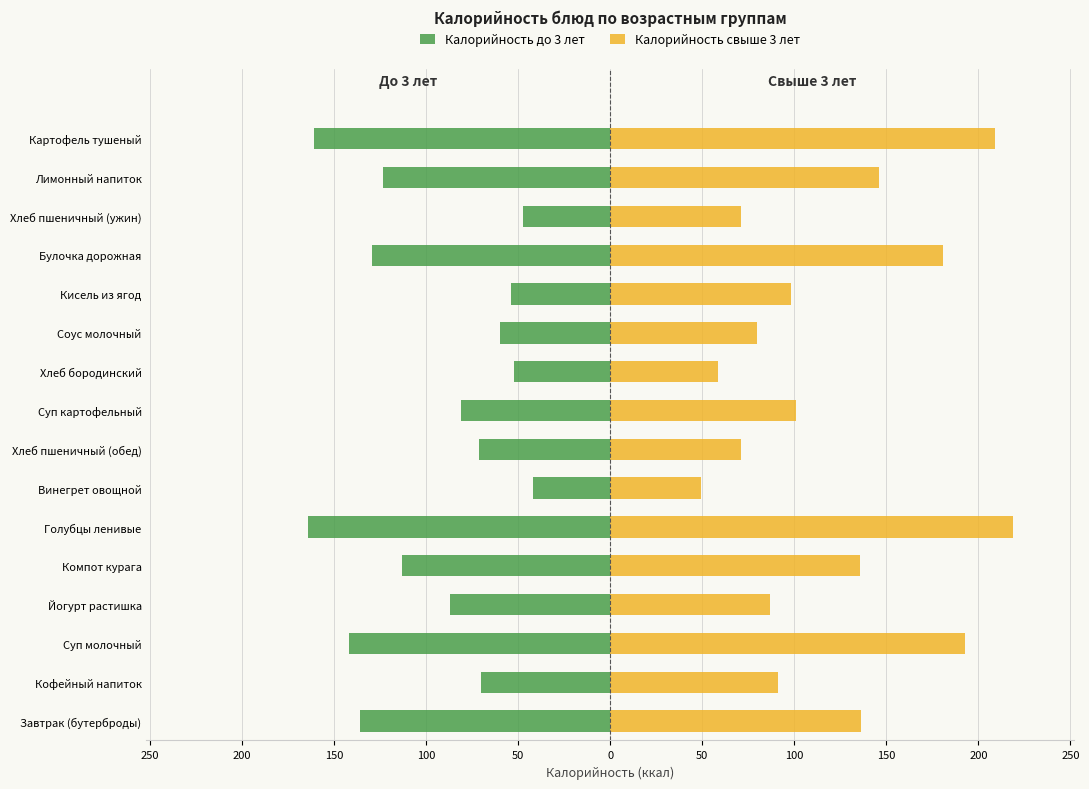

Rank the series by their average value, from lowest to highest.

Калорийность до 3 лет, Калорийность свыше 3 лет